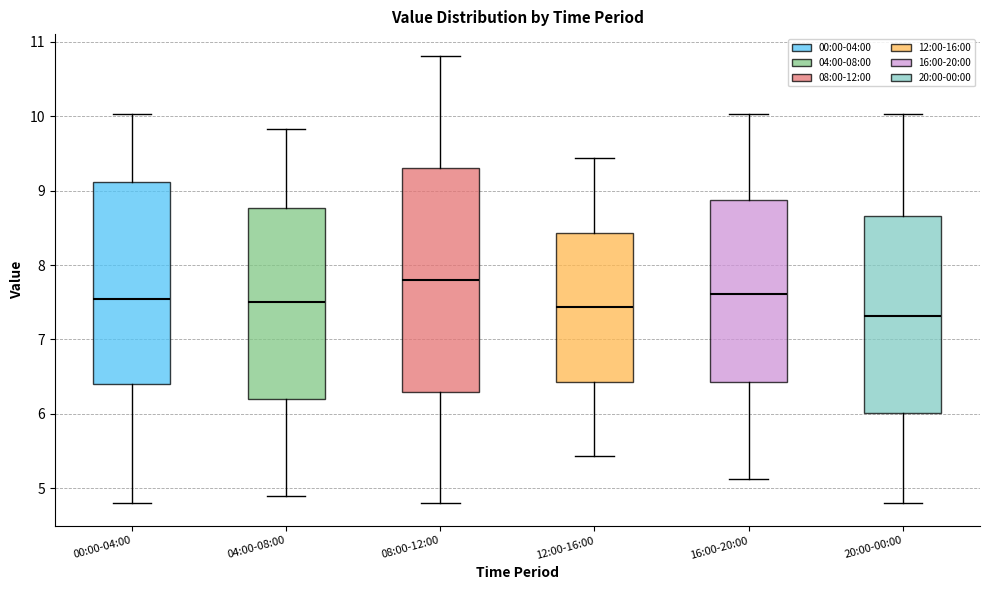

Reading left to right, read every box against the y-axis: the position of its median line, the range the box covers, and the ends of its whiskers. The values are not printed on the chart, so give them approximately, as read against the axis.

00:00-04:00: median 7.6, box 6.4 to 9.1, whiskers 4.8 to 10.0
04:00-08:00: median 7.5, box 6.2 to 8.8, whiskers 4.9 to 9.8
08:00-12:00: median 7.8, box 6.3 to 9.3, whiskers 4.8 to 10.8
12:00-16:00: median 7.4, box 6.4 to 8.4, whiskers 5.4 to 9.4
16:00-20:00: median 7.6, box 6.4 to 8.9, whiskers 5.1 to 10.0
20:00-00:00: median 7.3, box 6.0 to 8.7, whiskers 4.8 to 10.0